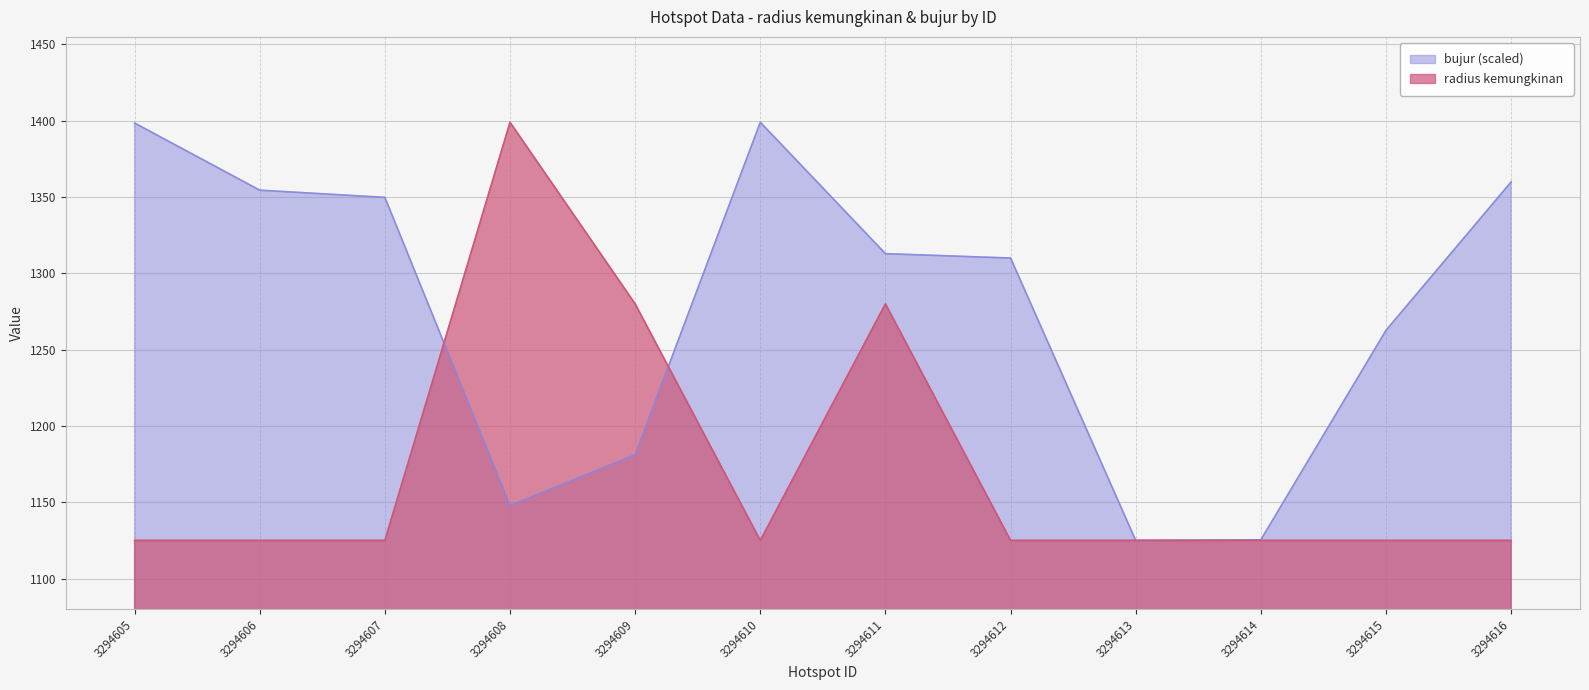

How many values in the bujur series exceed 1312?

6